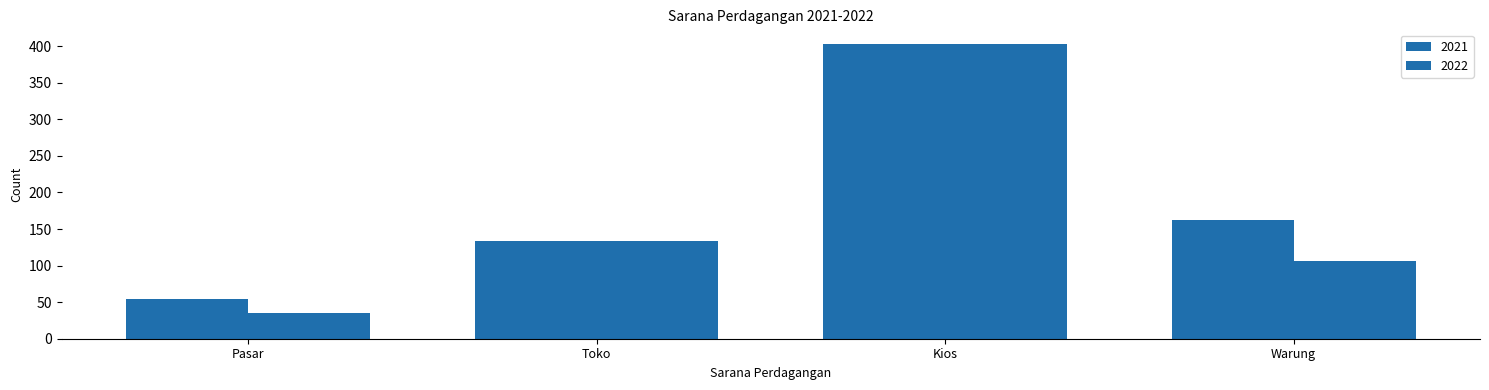

How many categories are shown in the chart?

4